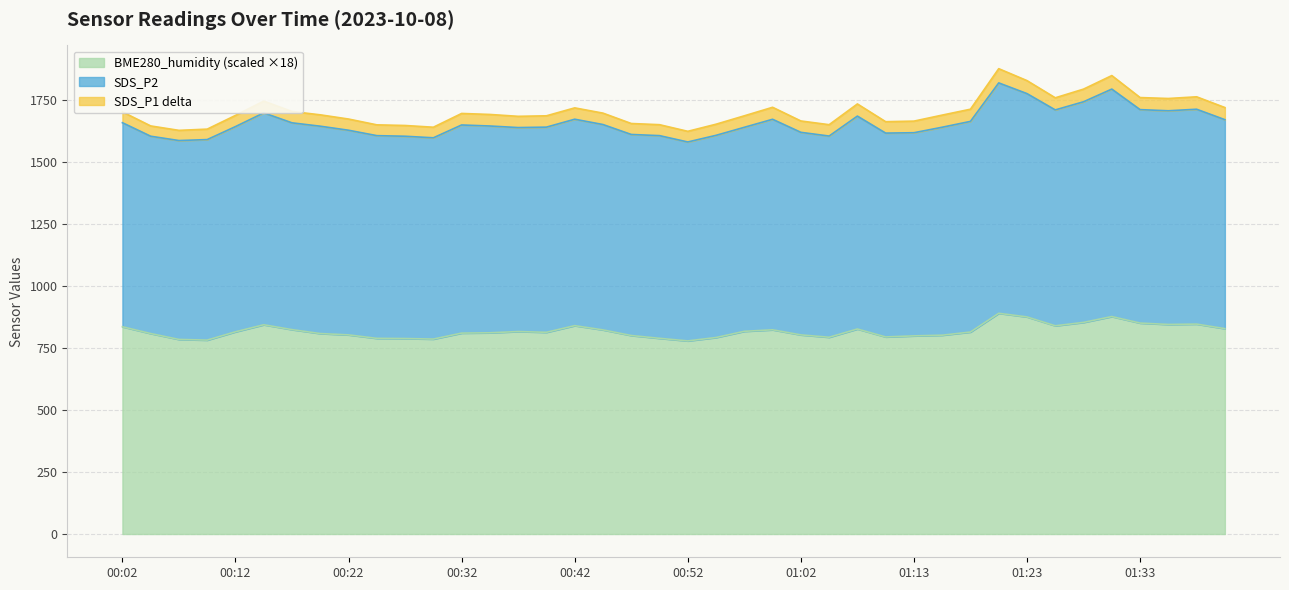

At which category does SDS_P1 reach its first local valley?

00:07